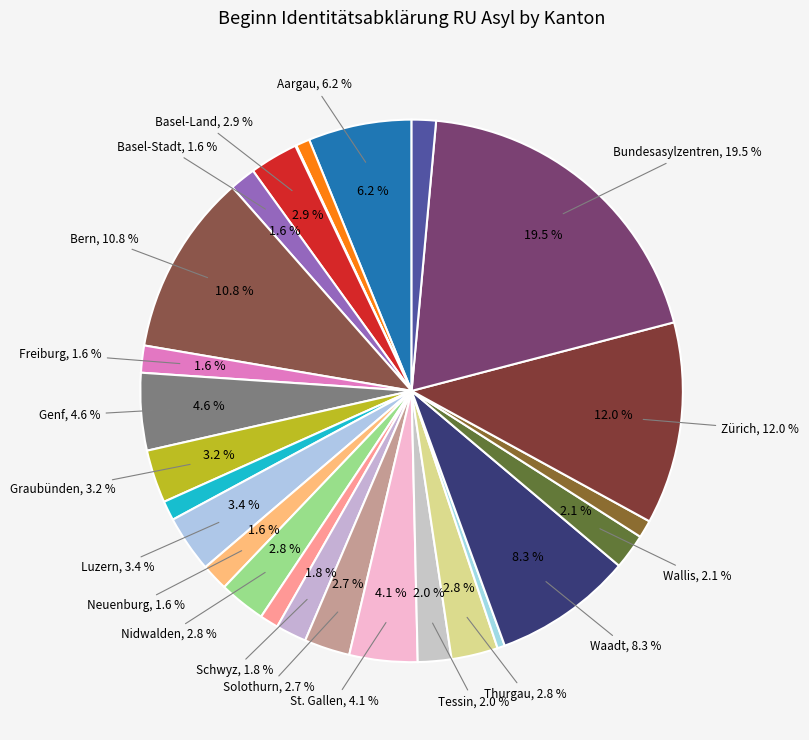

Which category has the biggest portion of the pie?

Bundesasylzentren